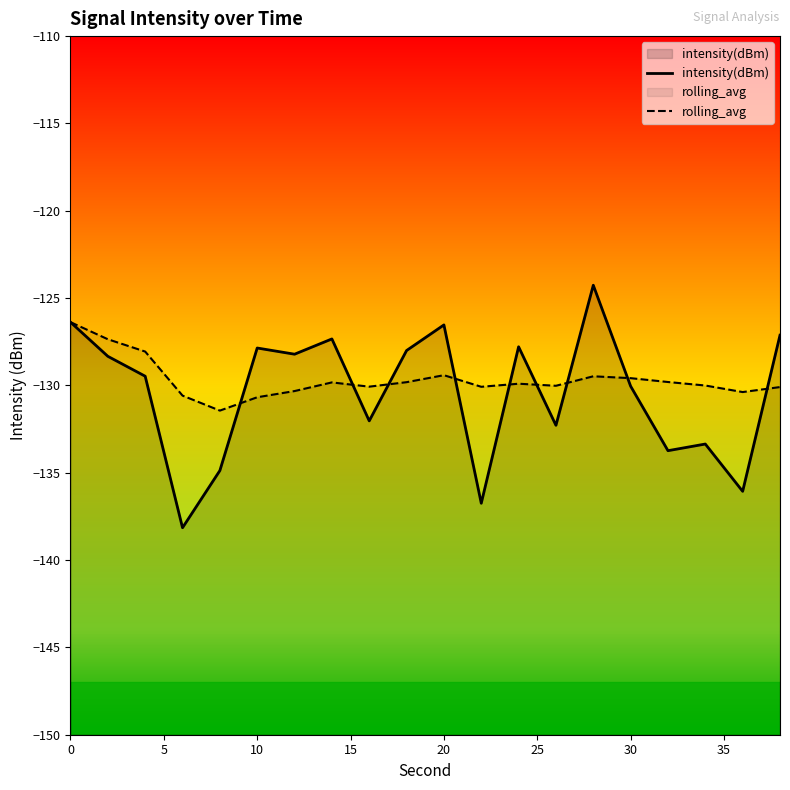

What is the maximum value shown in the chart?

-124.3